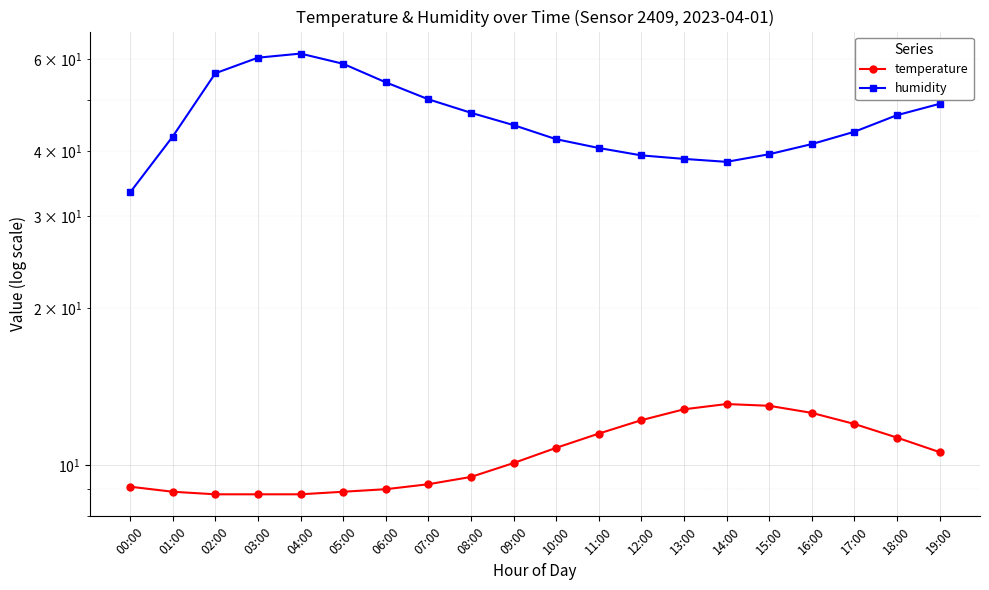

What is the spread (max minus min) of values at 07:00?

41.0